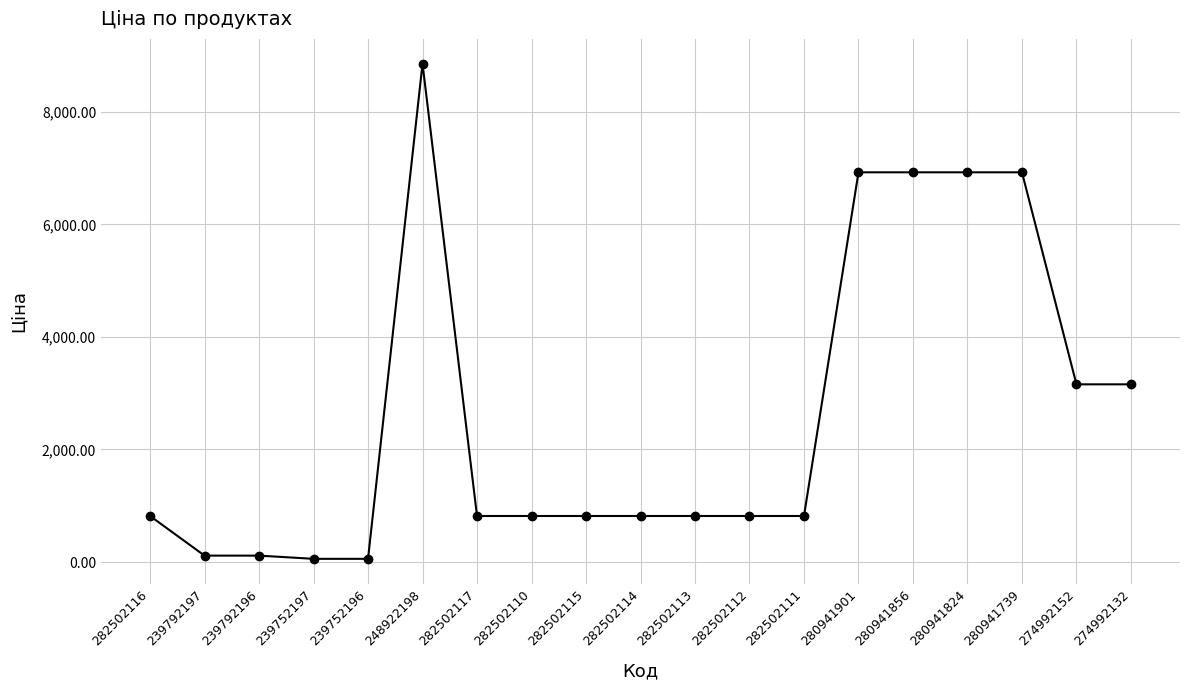

True or false: the data has more than 0 interior local peaks.

True